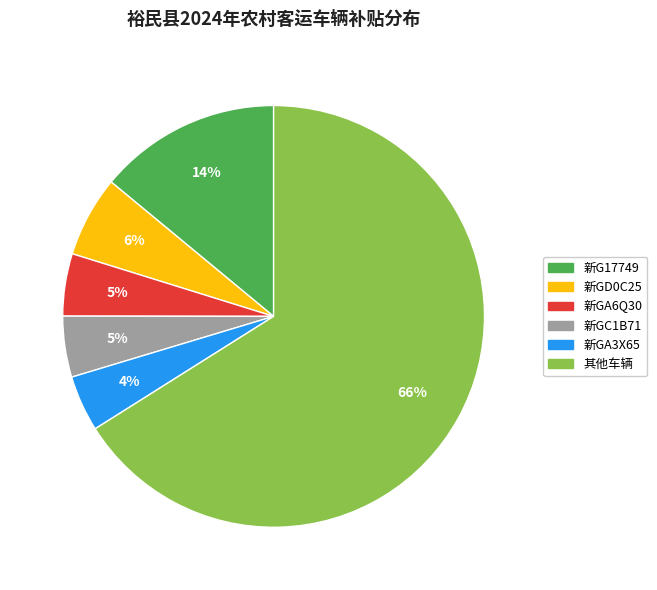

Does 其他车辆 represent more than half of the total?

Yes